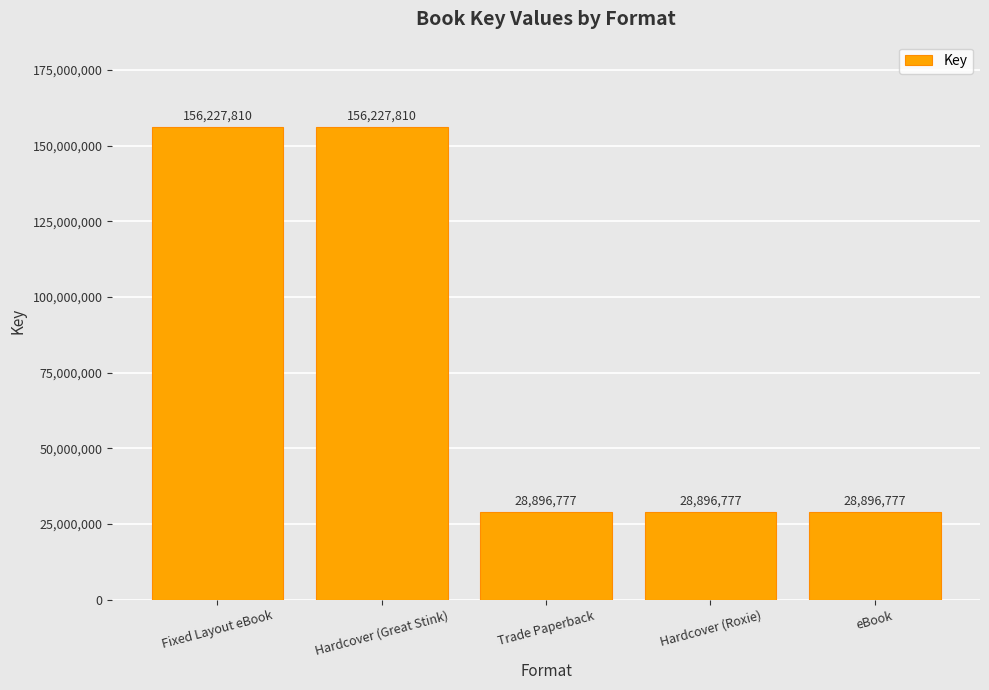

The value at Hardcover (Roxie) is 28896777. True or false?

True